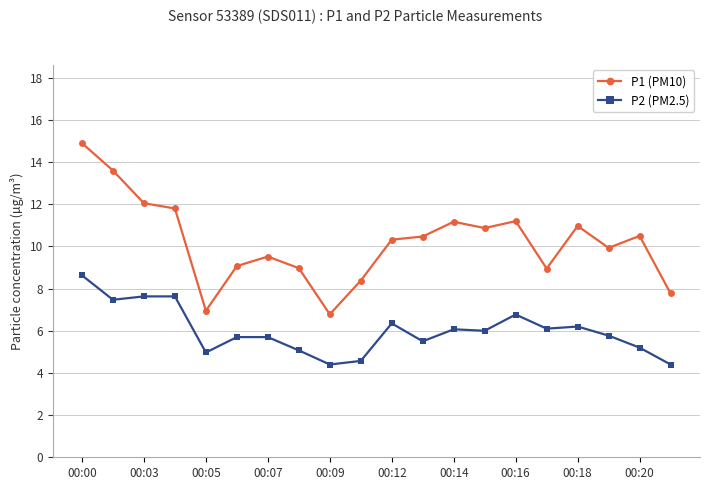

Rank the series by their average value, from lowest to highest.

P2 (PM2.5), P1 (PM10)